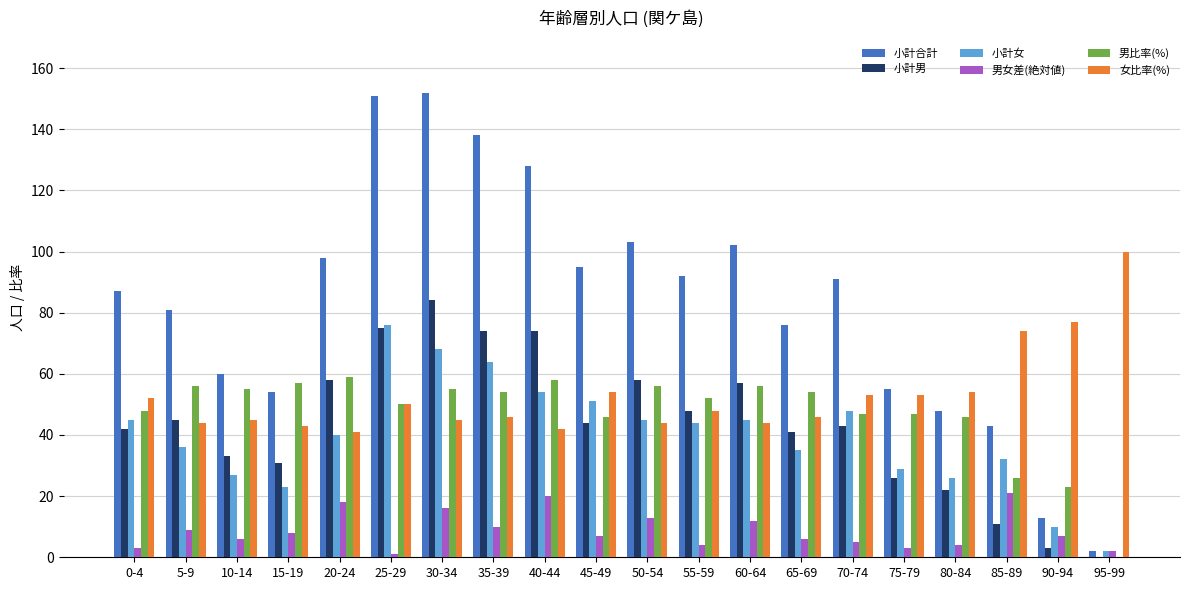

What is the sum of all 小計女 values?

800